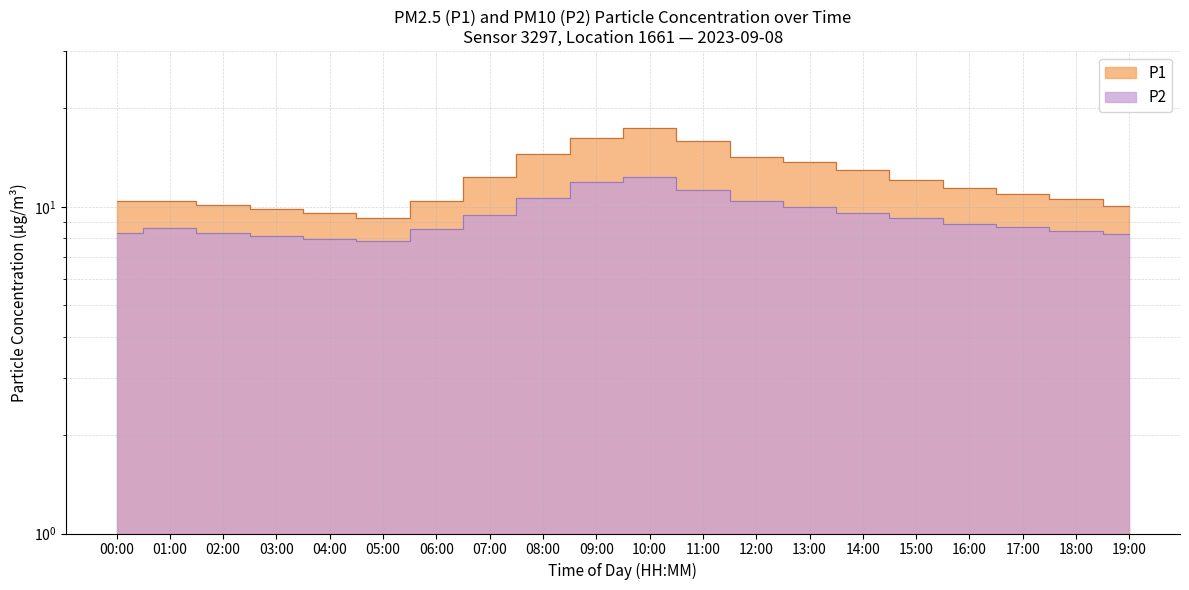

Is the value of P1 at 07:00 greater than the value of P2 at 02:00?

Yes